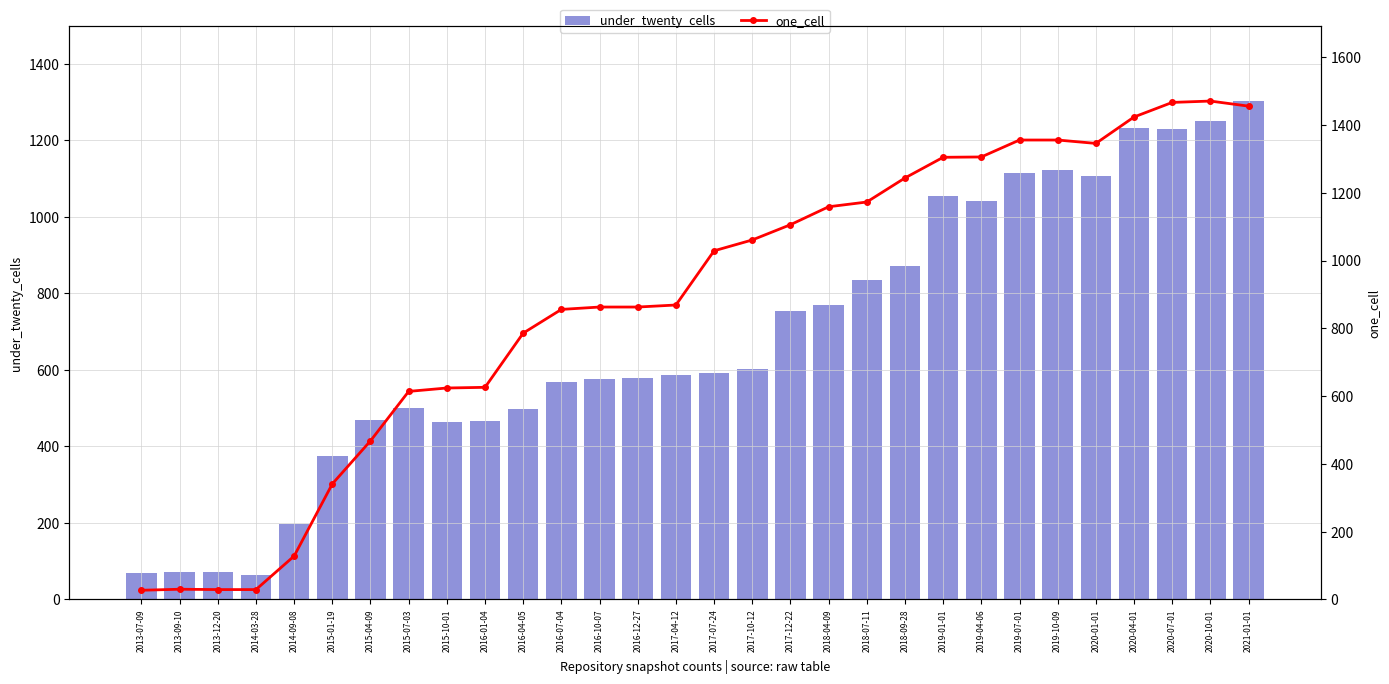

What is the difference between the maximum and minimum values in the one_cell series?

1444